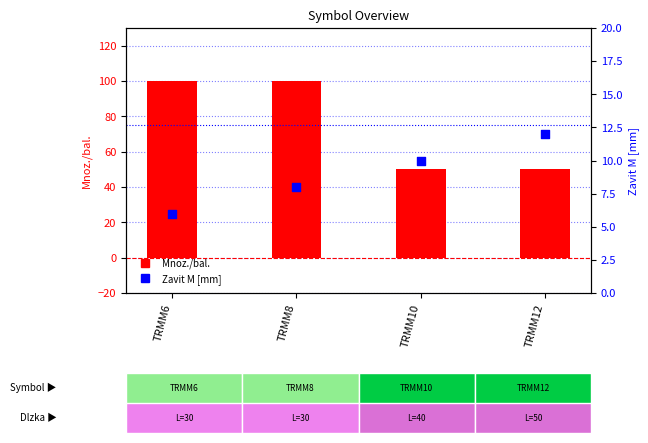

Is the value of Zavit M [mm] at TRMM6 greater than the value of Mnoz./bal. at TRMM8?

No